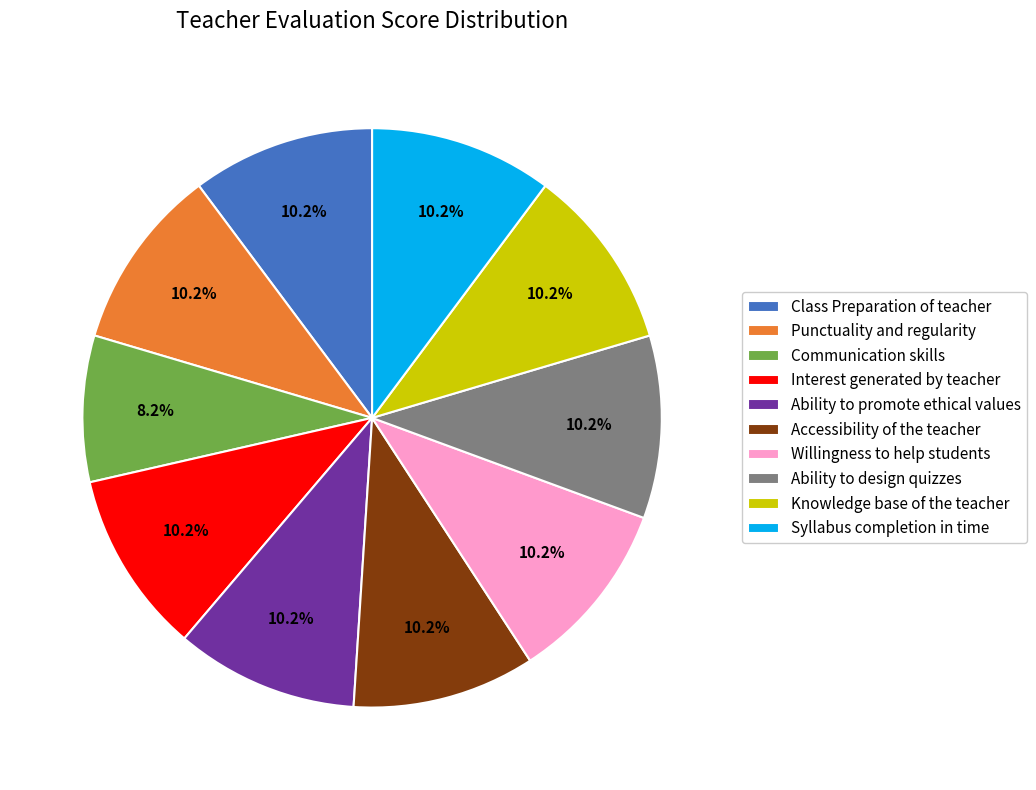

To the nearest percent, what is the difference between the largest and smallest slice percentages?

2%